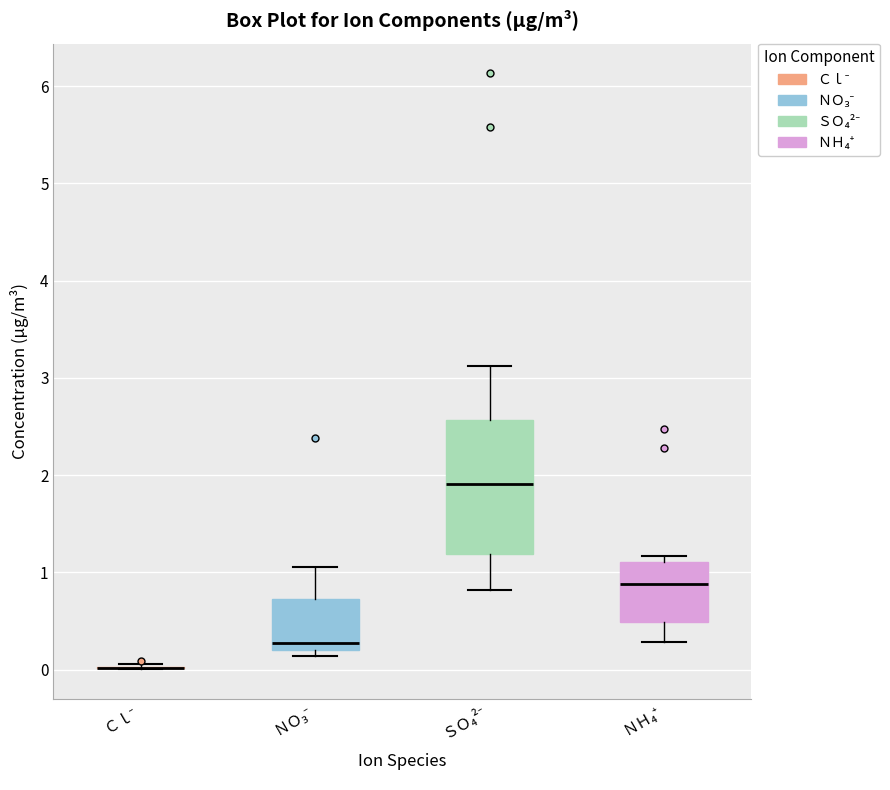

Reading left to right, read every box against the y-axis: the position of its median line, the range the box covers, and the ends of its whiskers. The values are not printed on the chart, so give them approximately, as read against the axis.

Ｃｌ⁻: box collapsed to a line at 0.0, whiskers 0.0 to 0.1
ＮＯ₃⁻: median 0.3, box 0.2 to 0.7, whiskers 0.1 to 1.1
ＳＯ₄²⁻: median 1.9, box 1.2 to 2.6, whiskers 0.8 to 3.1
ＮＨ₄⁺: median 0.9, box 0.5 to 1.1, whiskers 0.3 to 1.2